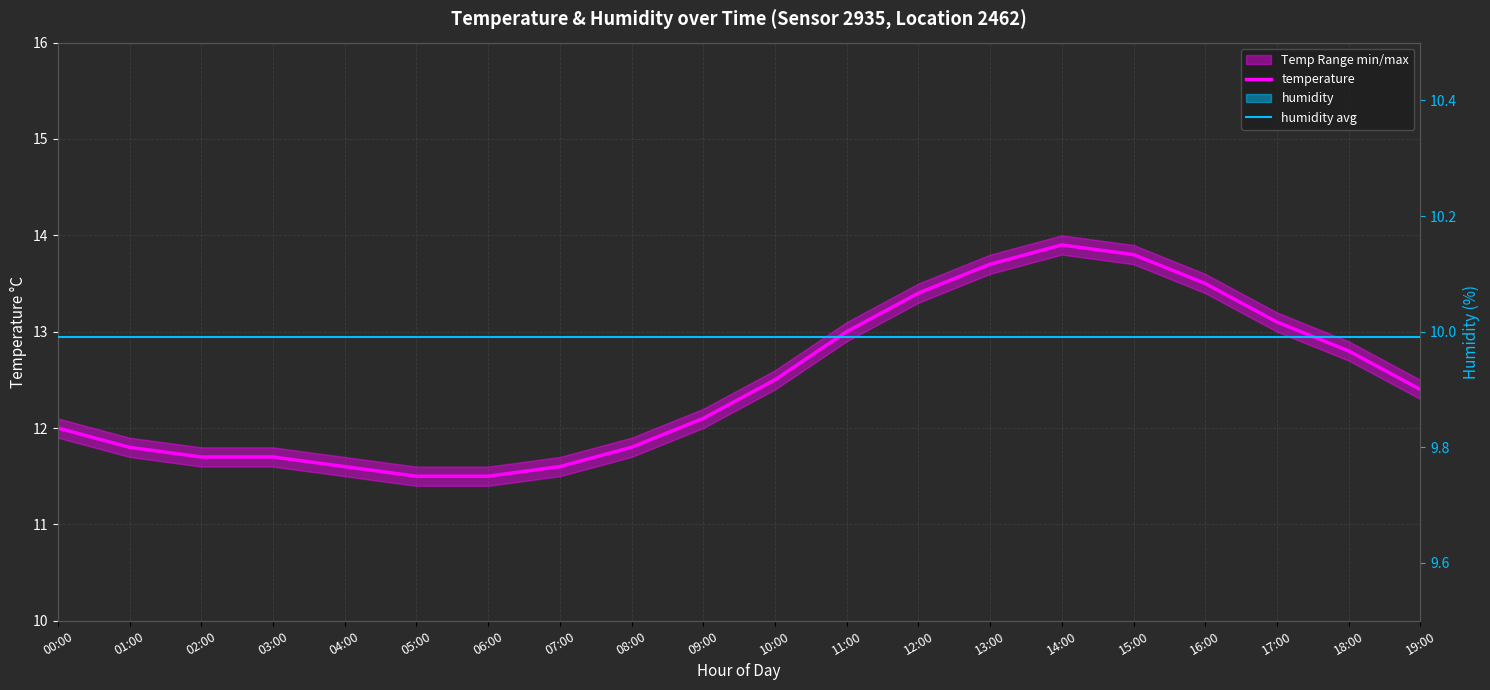

True or false: temperature has a value of 11.7 at 02:00.

True